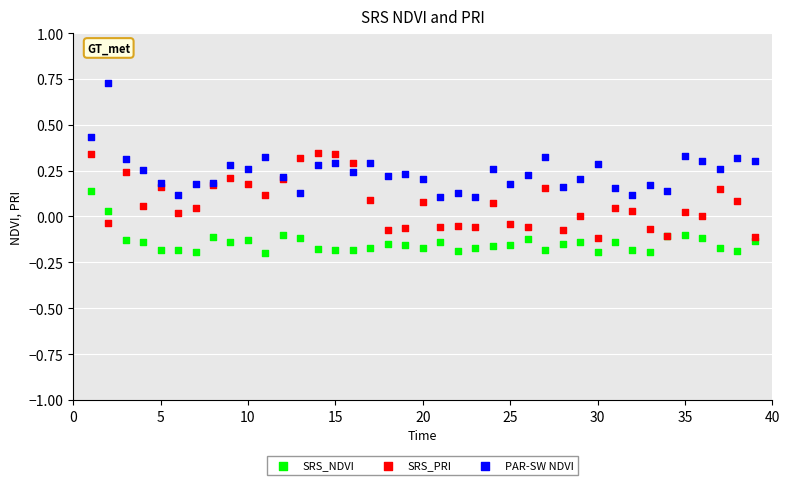

Which series has the largest Y range (max minus min)?

PAR-SW NDVI